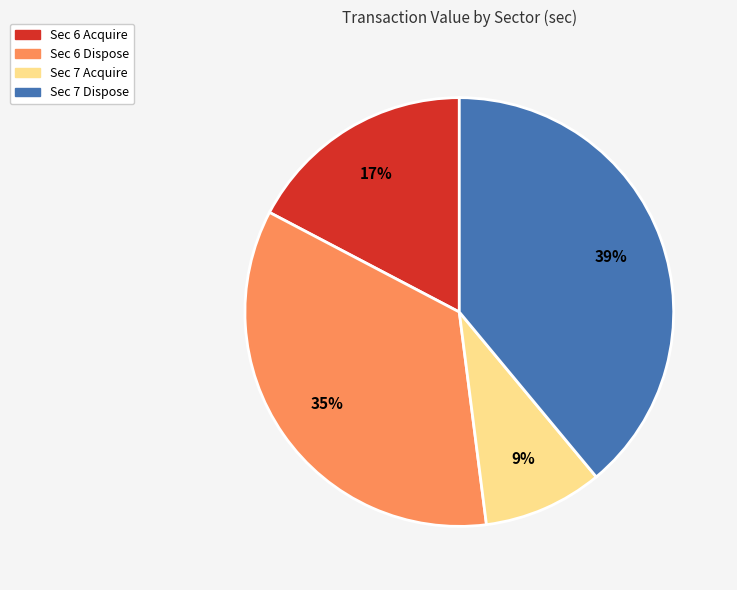

Does any single category account for the majority?

No